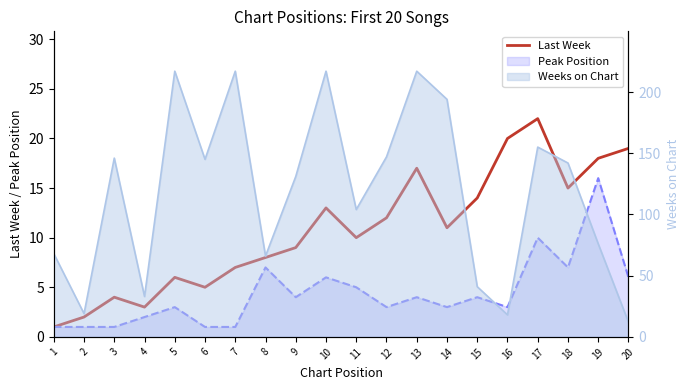

Does the chart display data point markers on the line(s)?

No